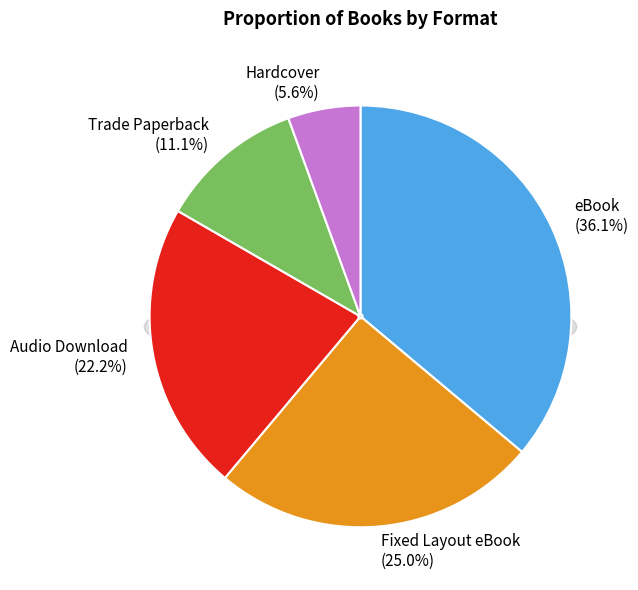

Does any single category account for the majority?

No